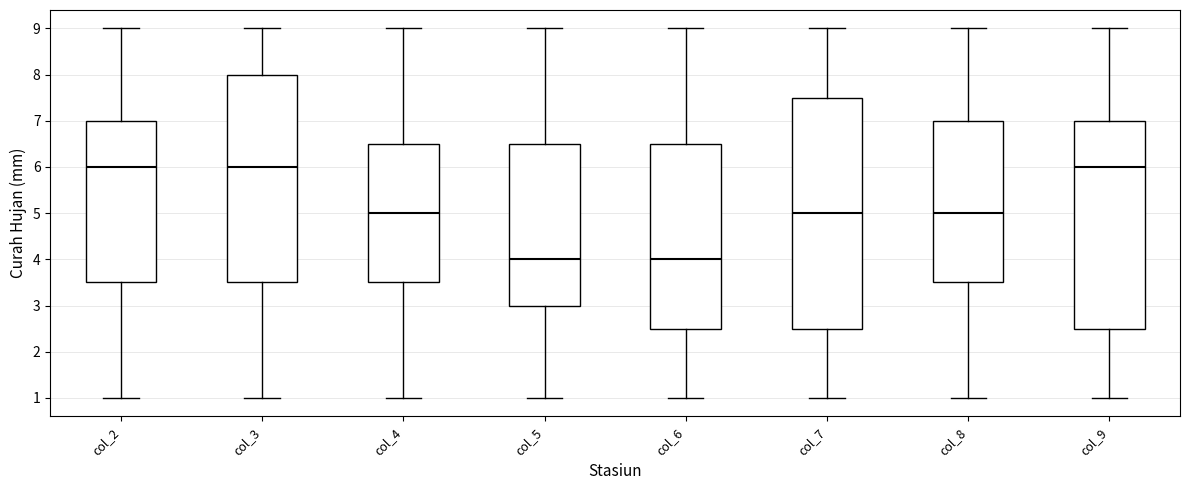

Comparing the boxes themselves (not the whiskers), which one is the tallest?

col_7